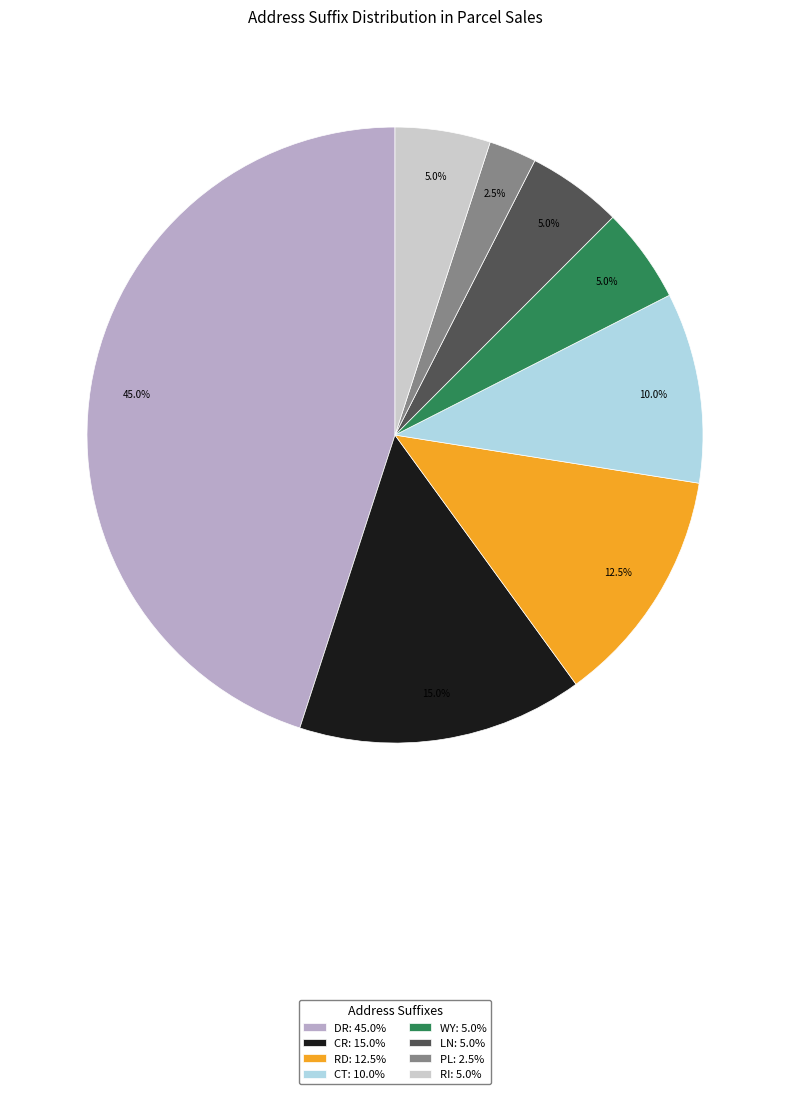

Is it true that WY is 5% of the pie?

True